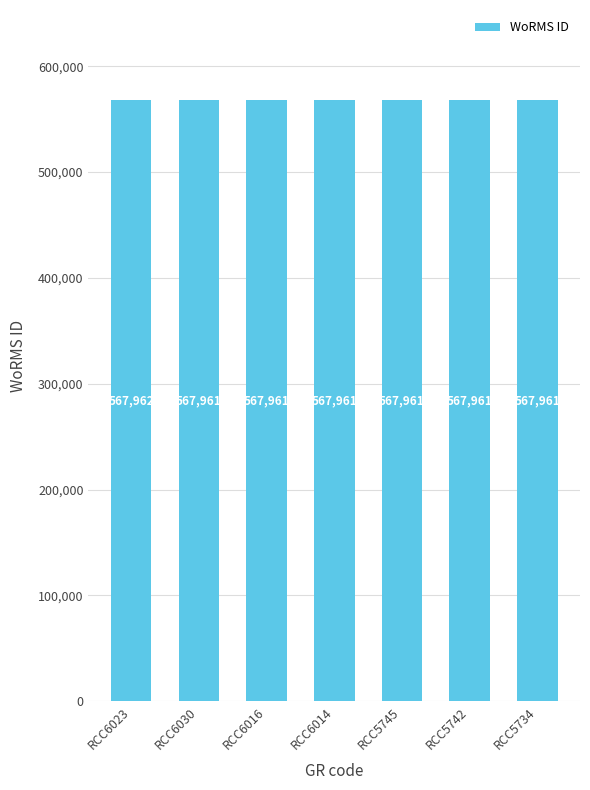

How many bars are there in total?

7